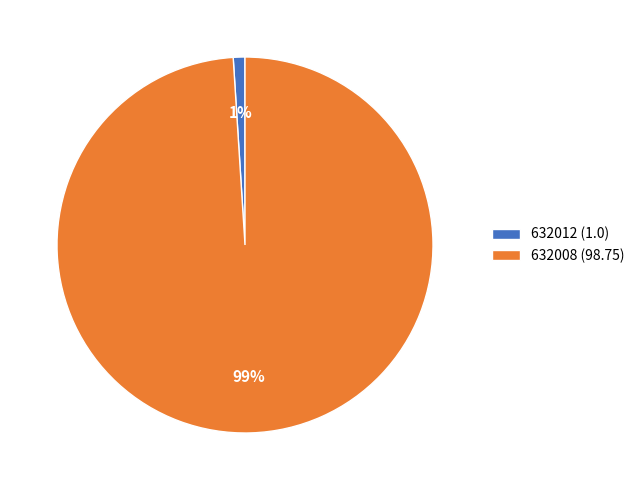

To the nearest percent, what portion does 632008 represent?

99%